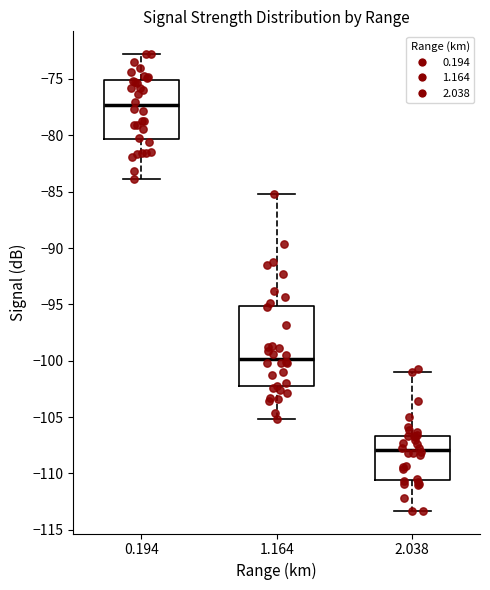

Where does the upper whisker of the box at x = 2.038 end on the y-axis? The values are not printed on the chart, so give them approximately, as read against the axis.

-101.0